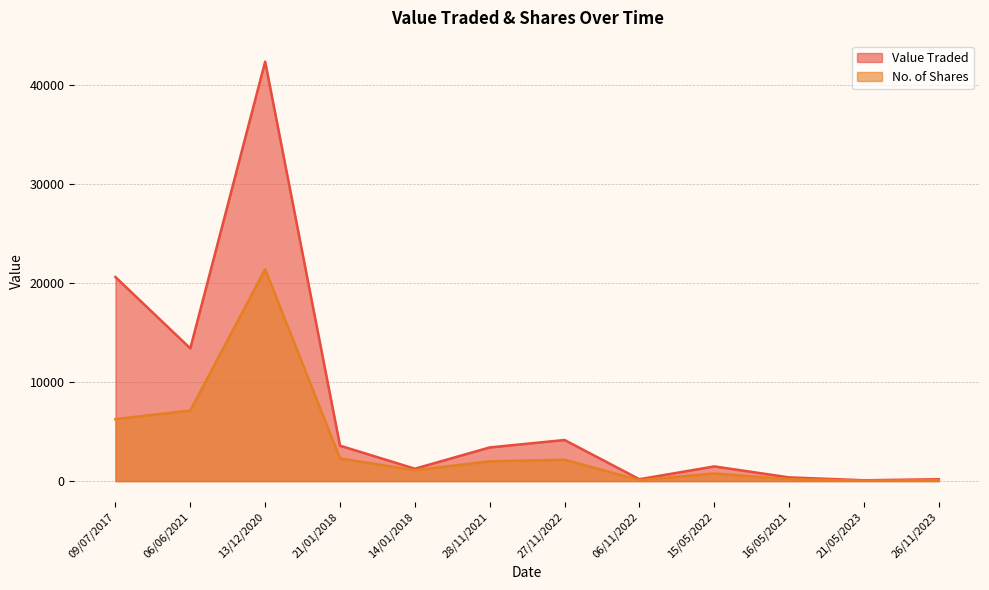

List the labels in order of Value Traded value, largest first.

13/12/2020, 09/07/2017, 06/06/2021, 27/11/2022, 21/01/2018, 28/11/2021, 15/05/2022, 14/01/2018, 16/05/2021, 06/11/2022, 26/11/2023, 21/05/2023